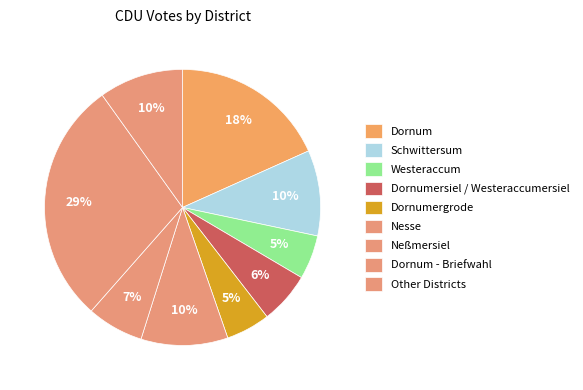

How many segments does this pie chart have?

9